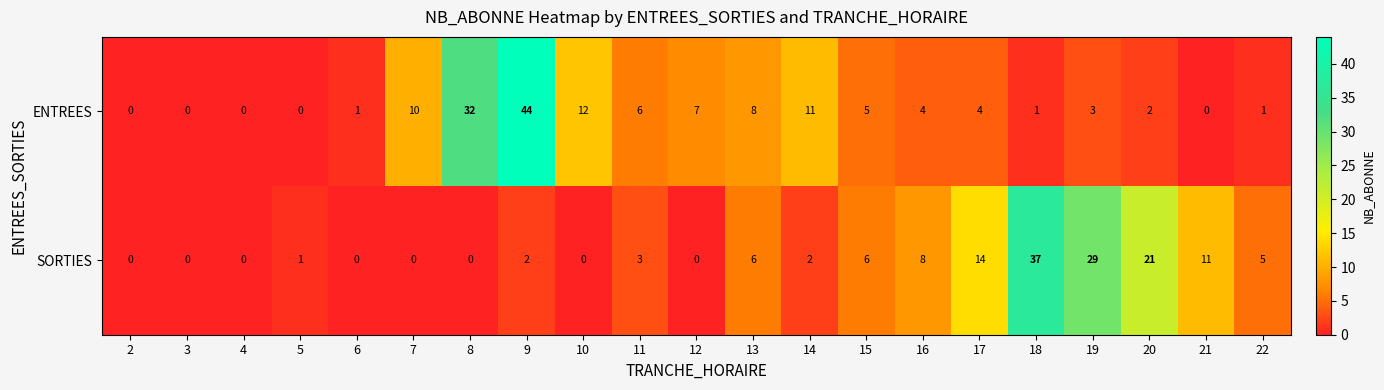

At which label is SORTIES closest to 18?

20